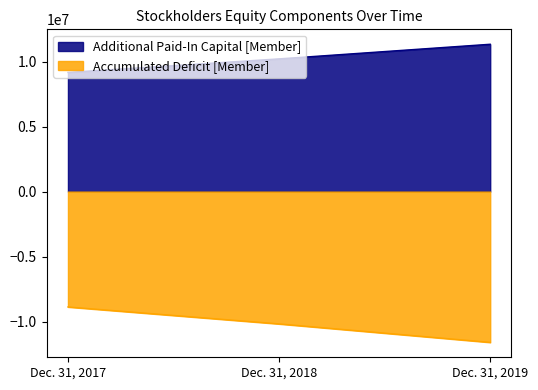

Reading right to left, extract all data points from this chart.

Additional Paid-In Capital [Member]: 11338104	10213595	9170198
Accumulated Deficit [Member]: -11604518	-10182778	-8879793